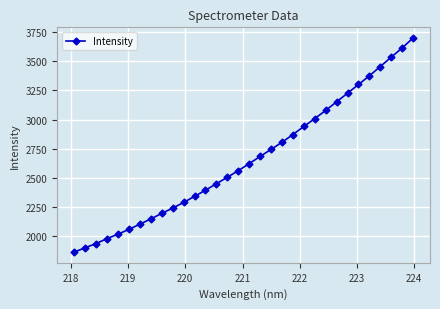

True or false: the data has more than 2 interior local peaks.

False